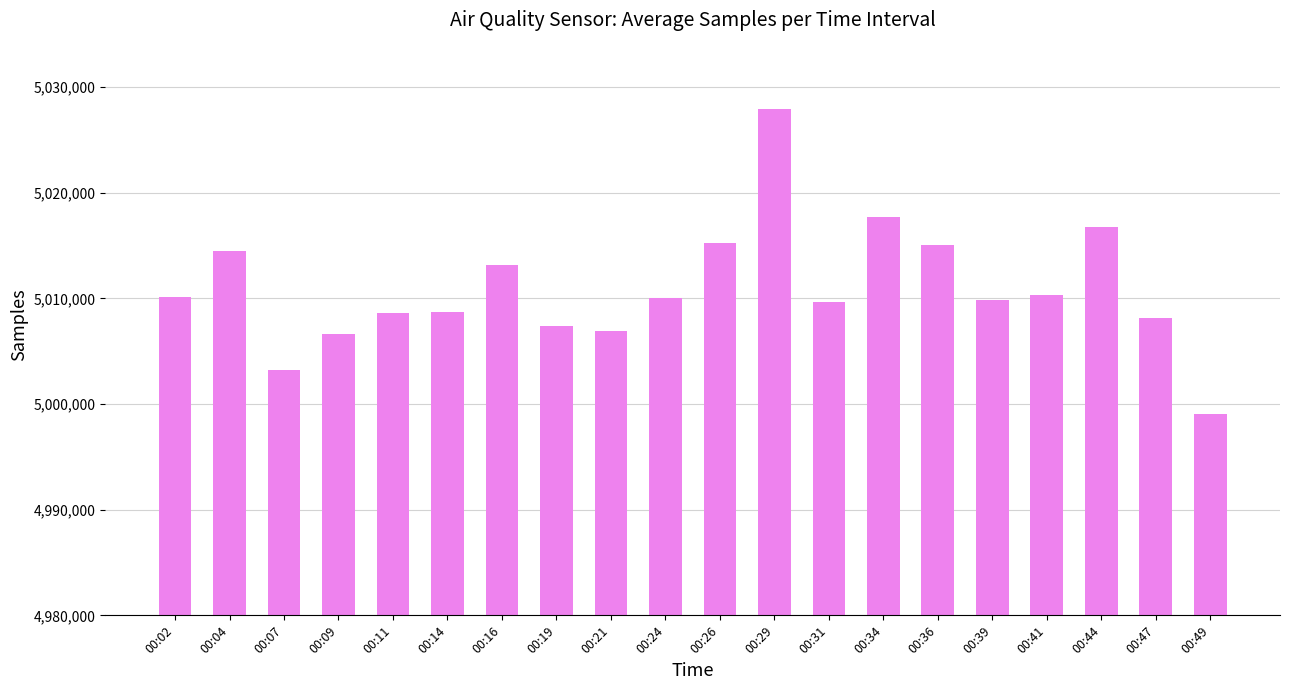

At which category does the chart reach its minimum across all series?

00:49